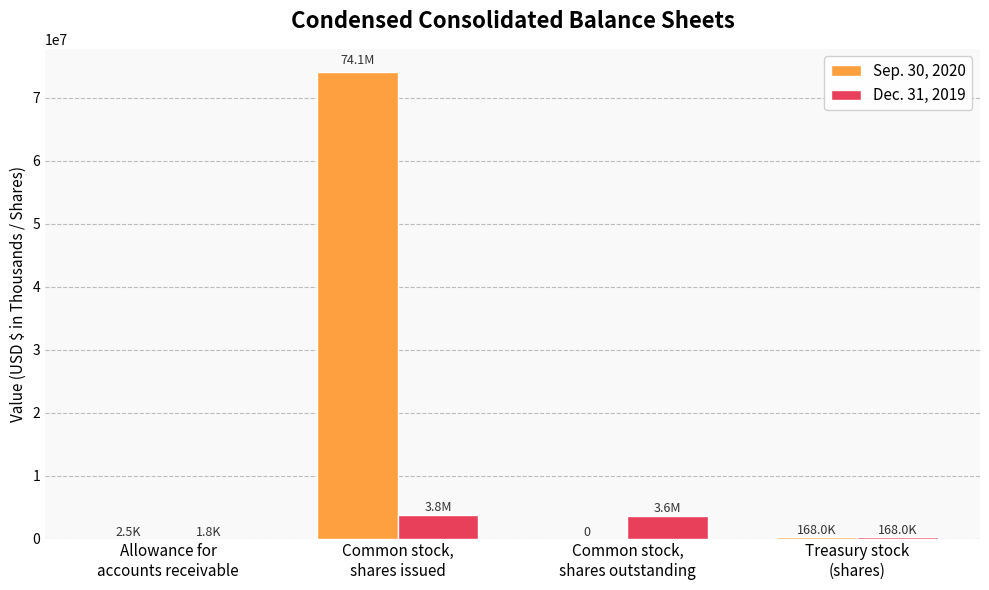

What is the greatest value displayed?

74079000